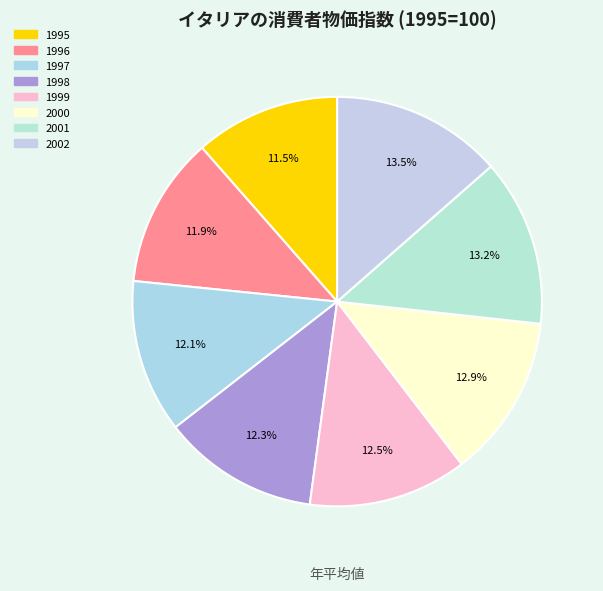

How many slices are in this pie chart?

8